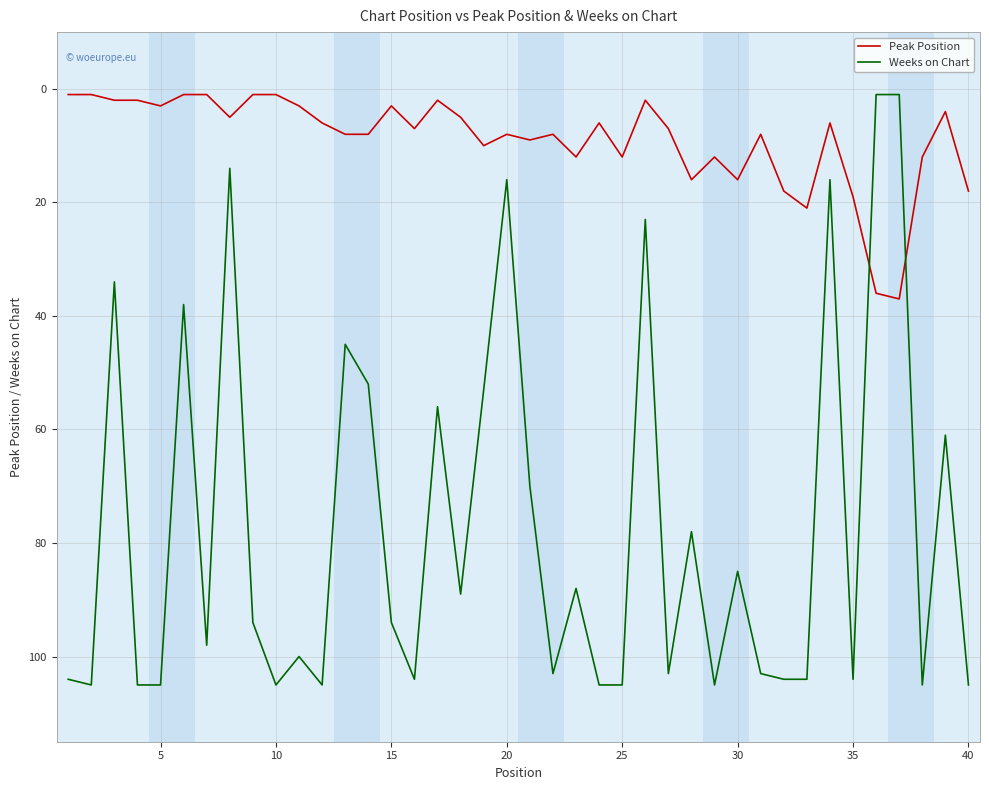

What is the sum of all Peak Position values?

357